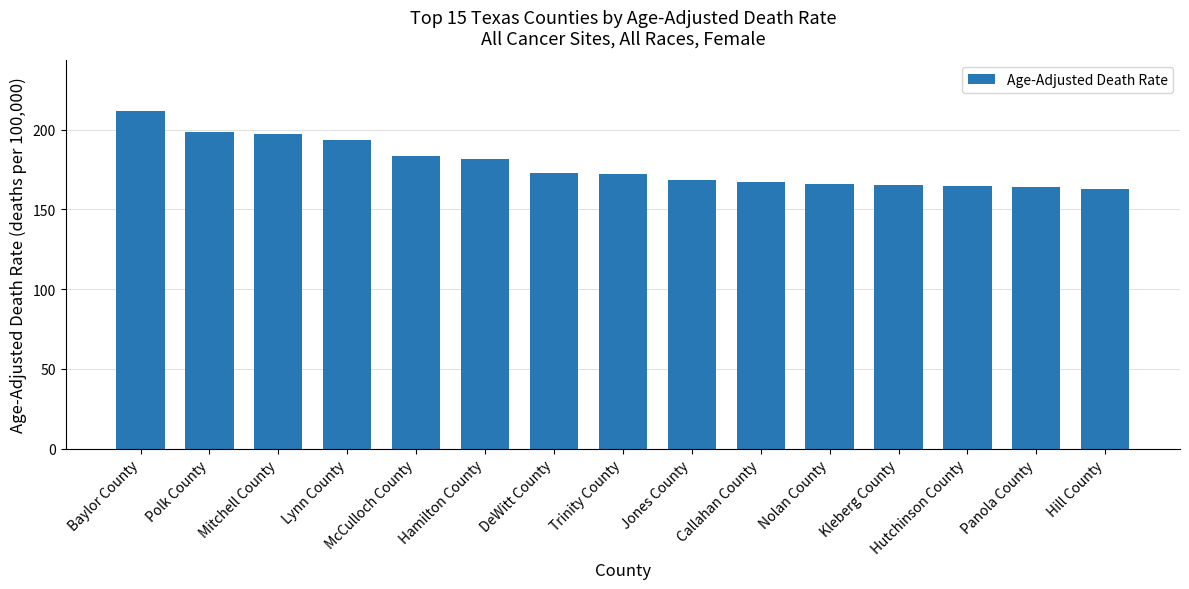

Is it true that the value at Hutchinson County is 164.5?

True